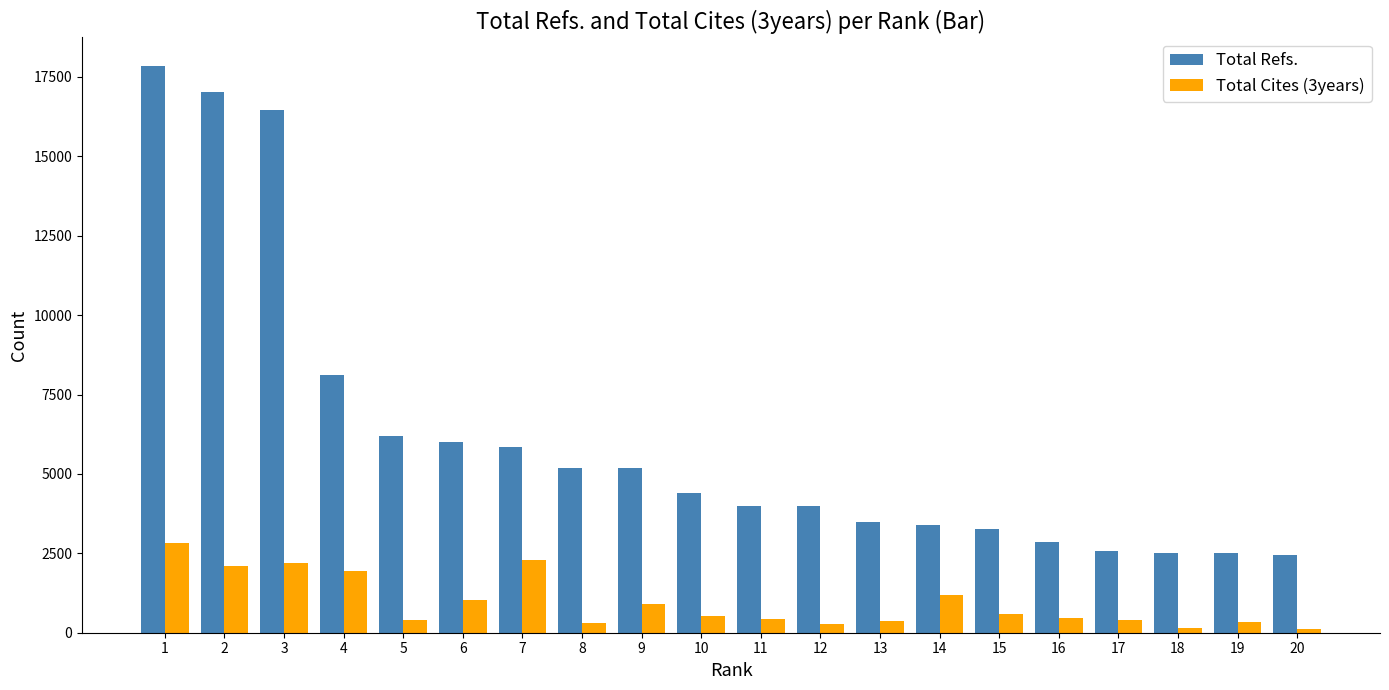

What is the average value of the Total Refs. series?

6165